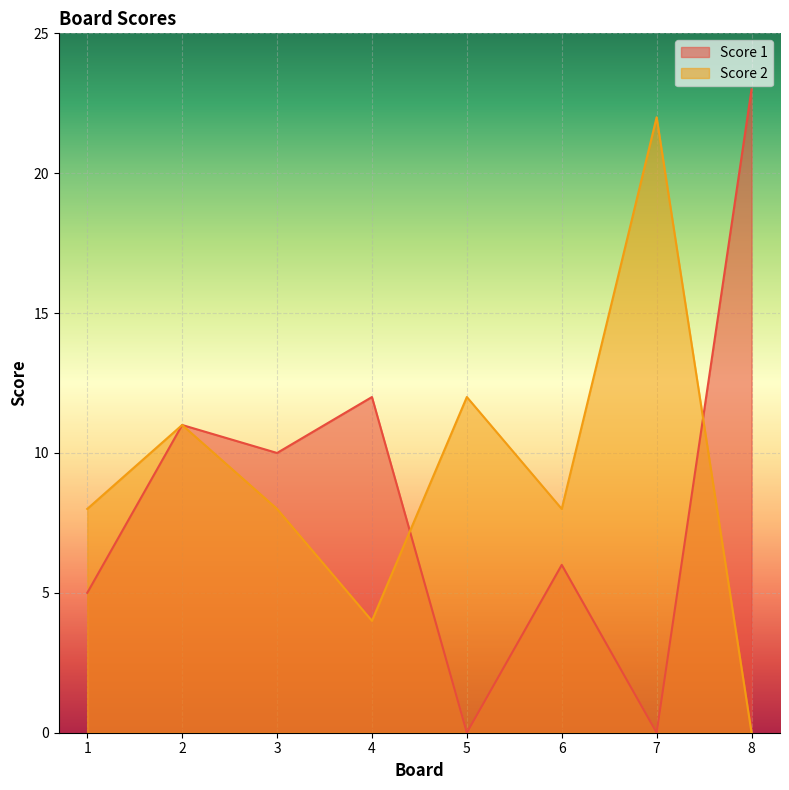

Which category has the lowest value in the Score 1 series?

5